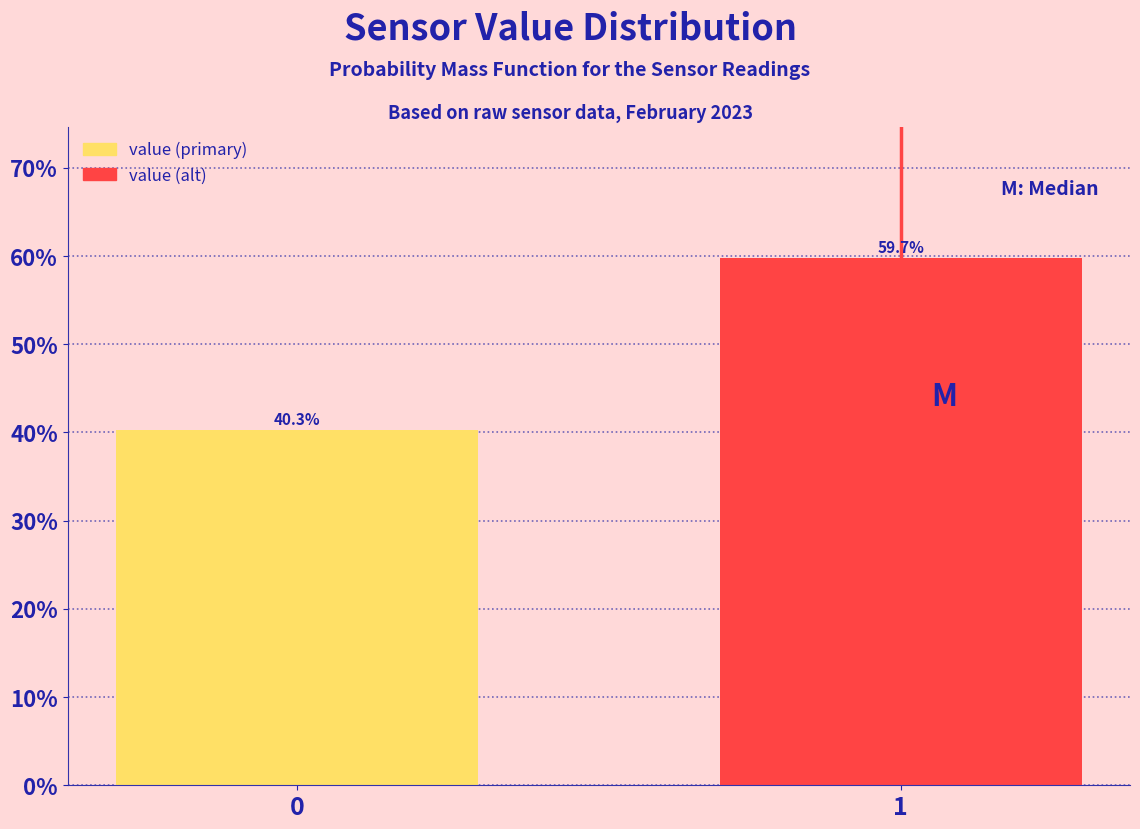

Reading right to left, extract all data points from this chart.

59.7	40.3